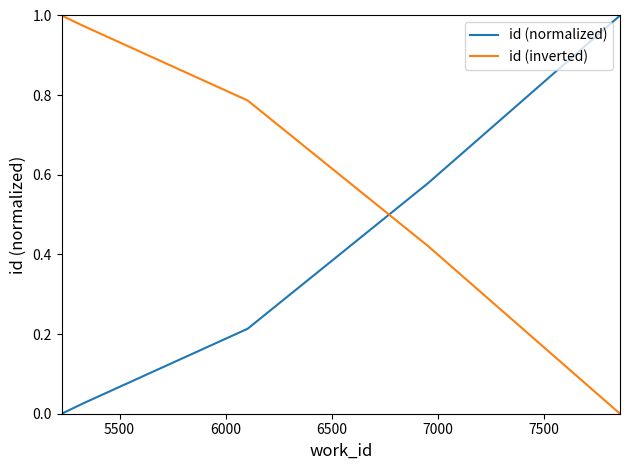

List the series in order of their overall mean, highest first.

id (inverted), id (normalized)